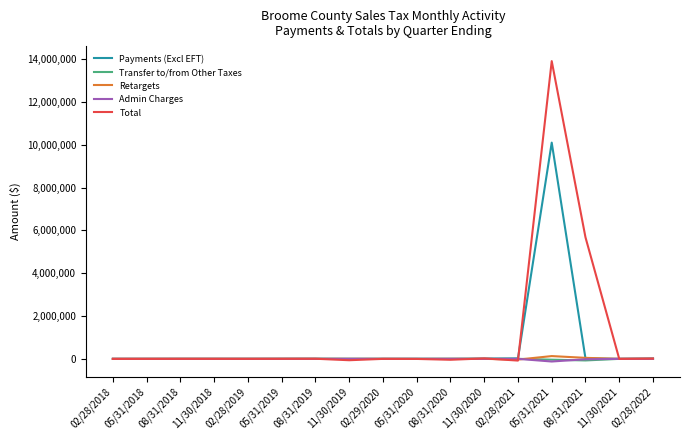

Where is Total nearest to the value 6914457?

08/31/2021